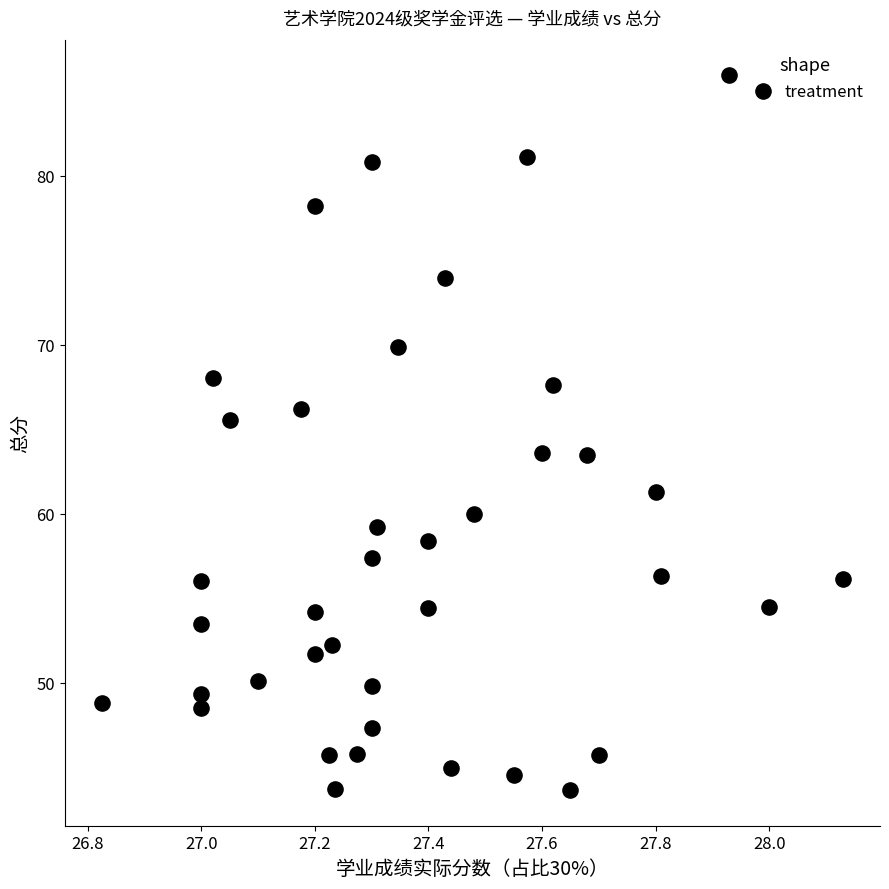

What is the range of X values (max minus min)?

1.3